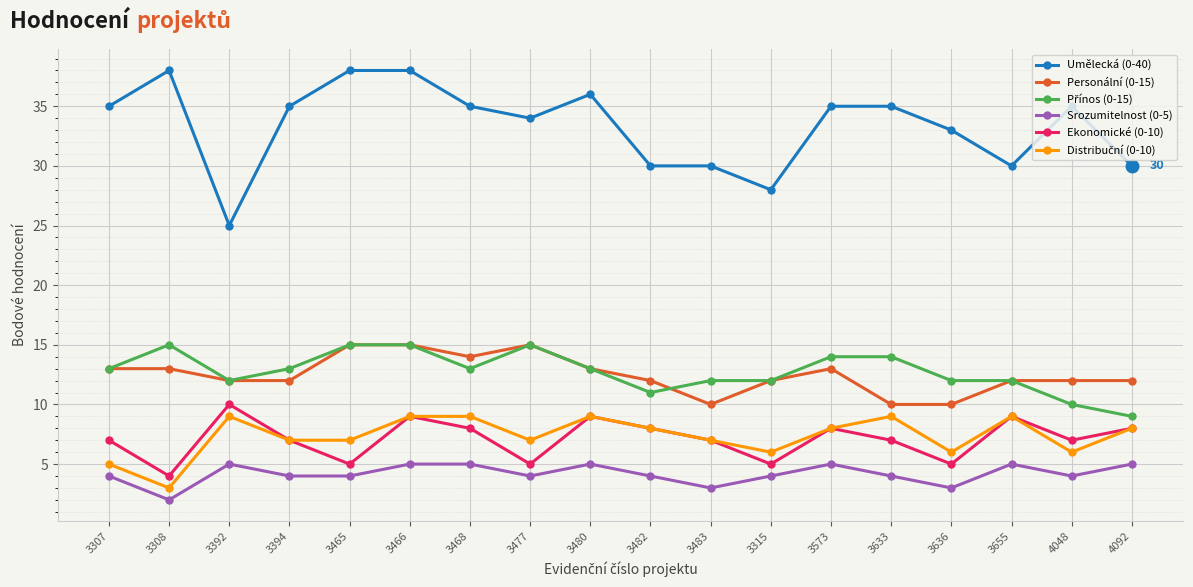

True or false: Umělecká (0-40) and Ekonomické (0-10) cross at least once.

False